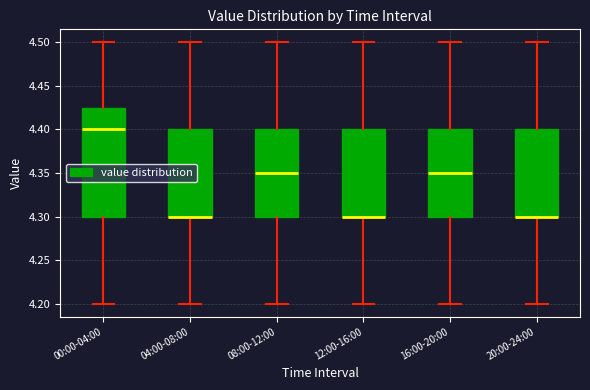

Reading left to right, transcribe this box plot: for each box, give where its median line is, the range the box spans, and where its two whiskers end, as read against the y-axis. The values are not printed on the chart, so give them approximately, as read against the axis.

00:00-04:00: median 4.400, box 4.300 to 4.425, whiskers 4.200 to 4.500
04:00-08:00: median 4.300 (drawn on the box's lower edge), box 4.300 to 4.400, whiskers 4.200 to 4.500
08:00-12:00: median 4.350, box 4.300 to 4.400, whiskers 4.200 to 4.500
12:00-16:00: median 4.300 (drawn on the box's lower edge), box 4.300 to 4.400, whiskers 4.200 to 4.500
16:00-20:00: median 4.350, box 4.300 to 4.400, whiskers 4.200 to 4.500
20:00-24:00: median 4.300 (drawn on the box's lower edge), box 4.300 to 4.400, whiskers 4.200 to 4.500